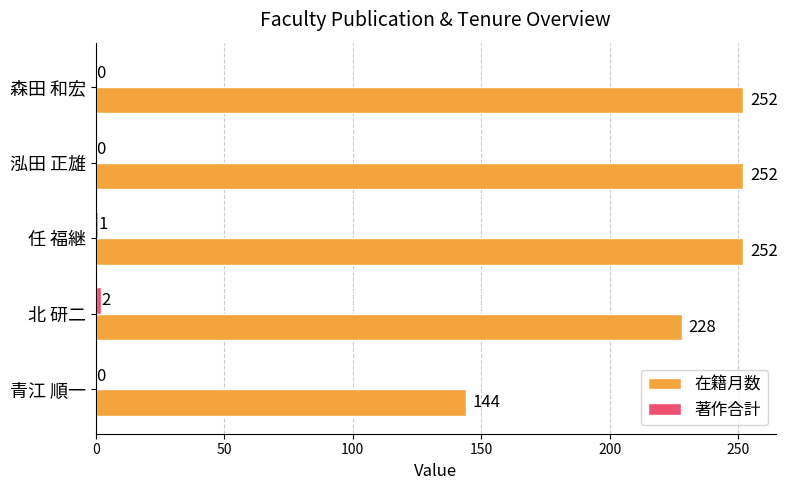

What is the total value across all series at 北 研二?

230